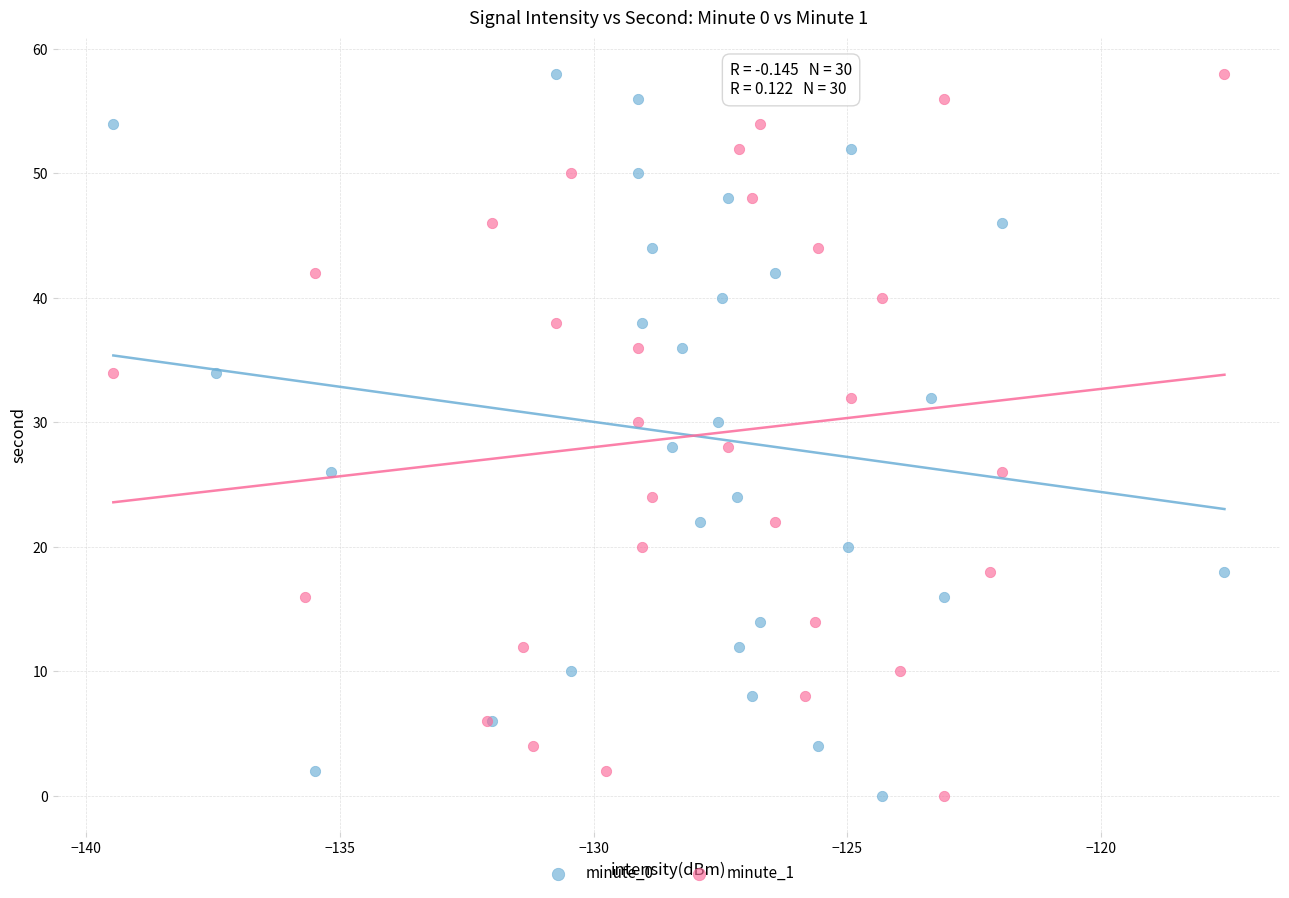

What are all the series names shown in the legend?

minute_0, minute_1